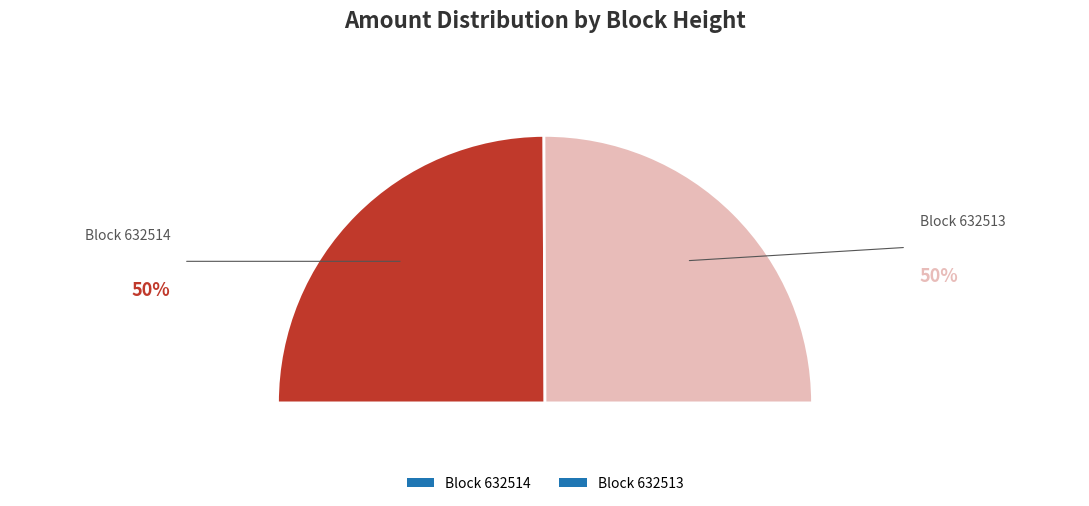

What percentage is NOT represented by 632514?

50.1%